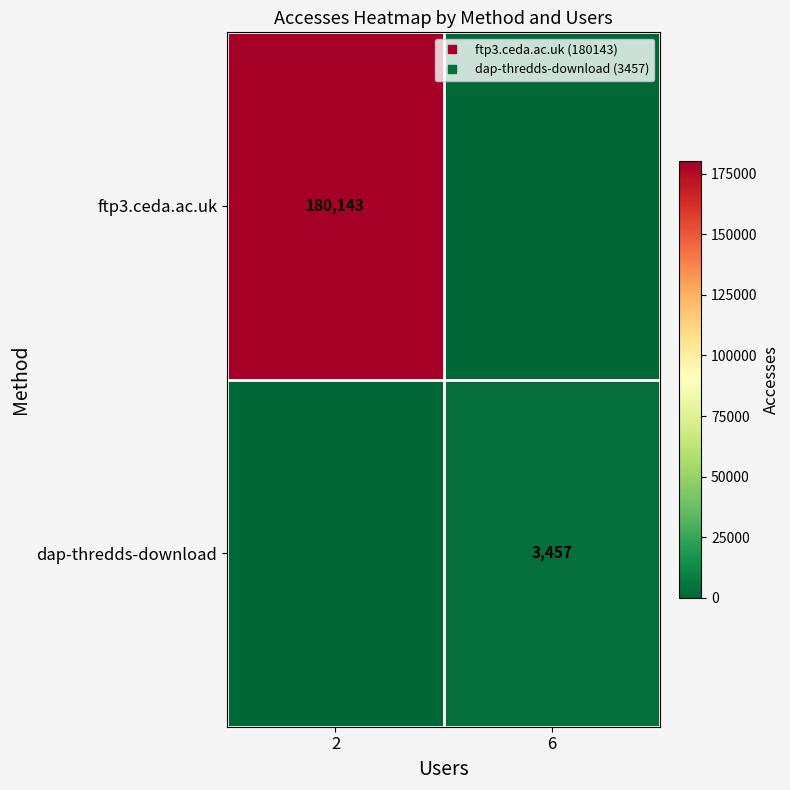

At how many categories does at least one series exceed 118251?

1